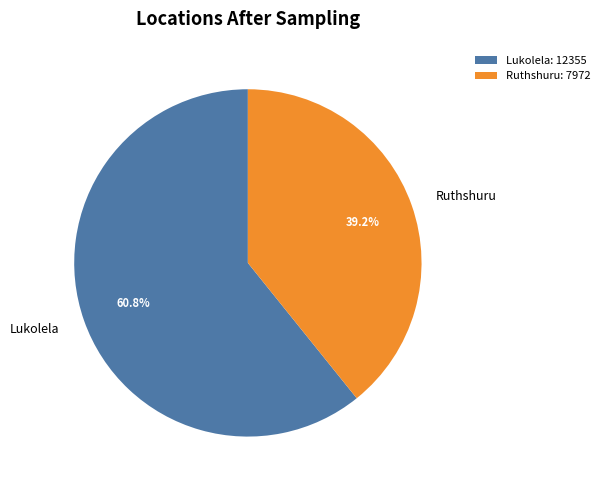

What is the total percentage of Lukolela and Ruthshuru?

100.0%